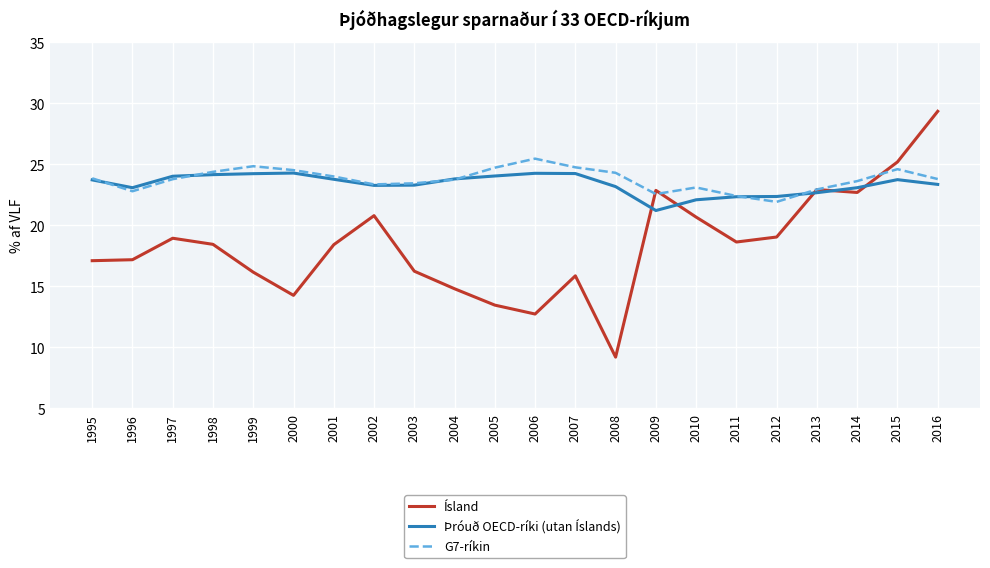

How many values in the Ísland series are below 18?

10